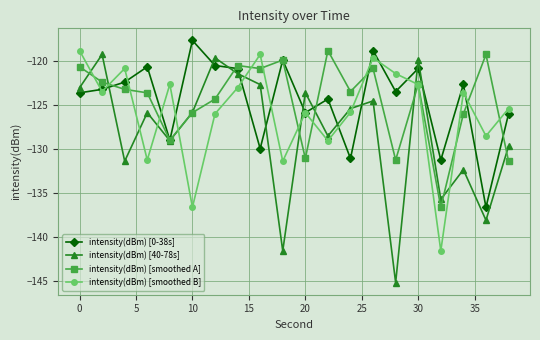

How many intersections are there between intensity(dBm) [40-78s] and intensity(dBm) [smoothed B]?

10